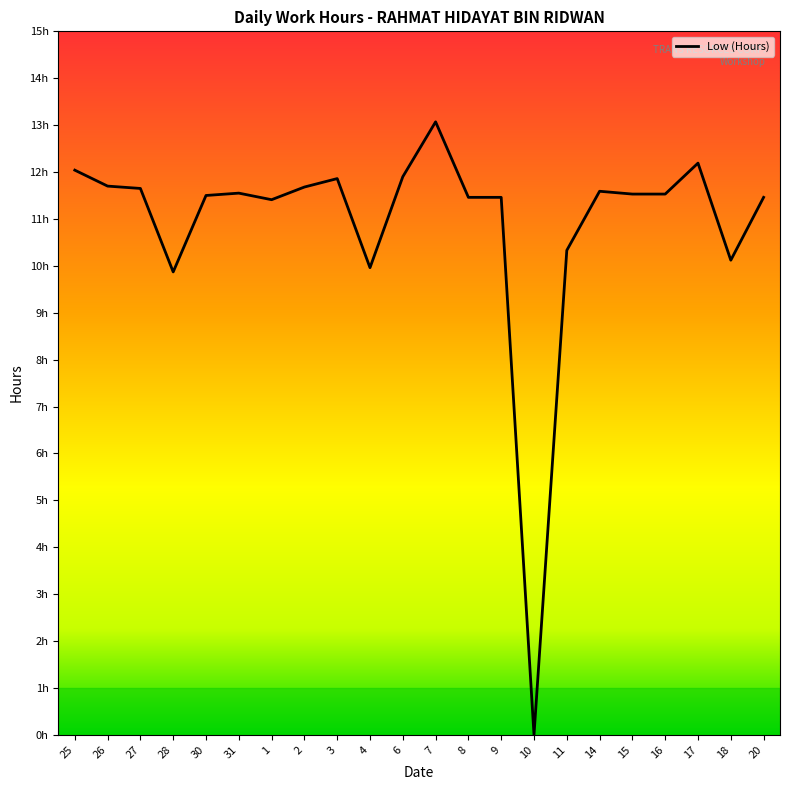

What is the difference between the maximum and minimum values?

13.1